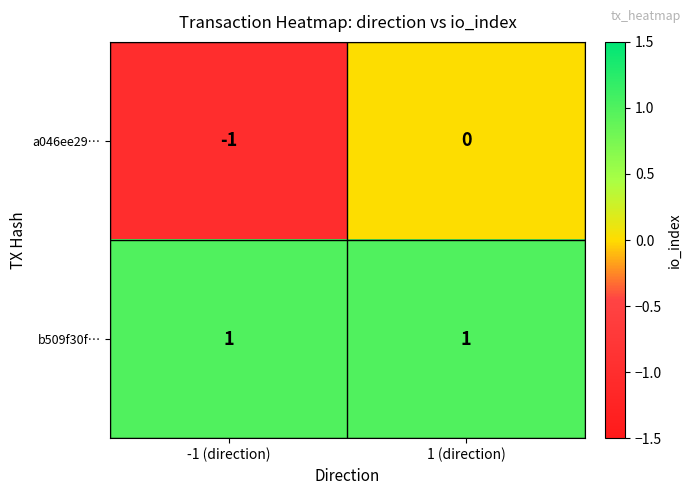

Which category has the lowest value in the a046ee29… series?

-1 (direction)